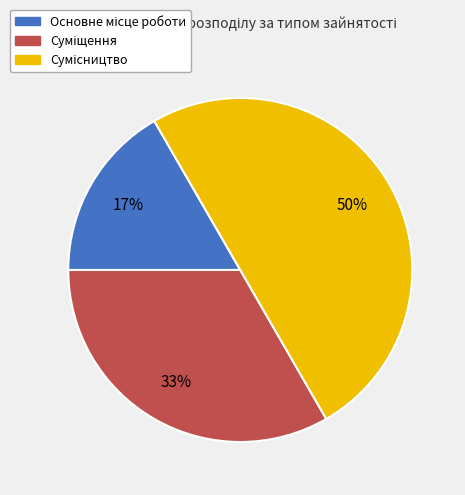

To the nearest percent, what is the difference between the largest and smallest slice percentages?

33%